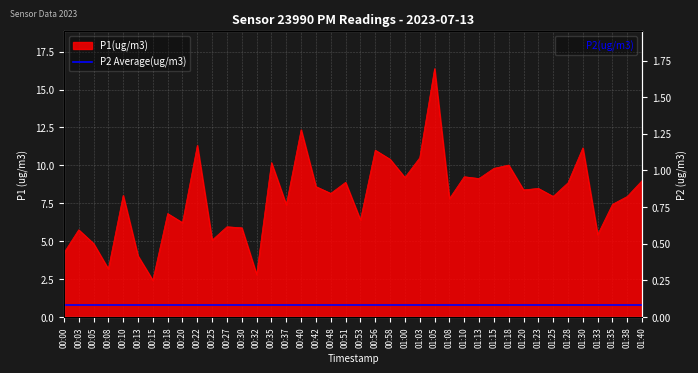

What is the value of the 12th point from the left?

6.0